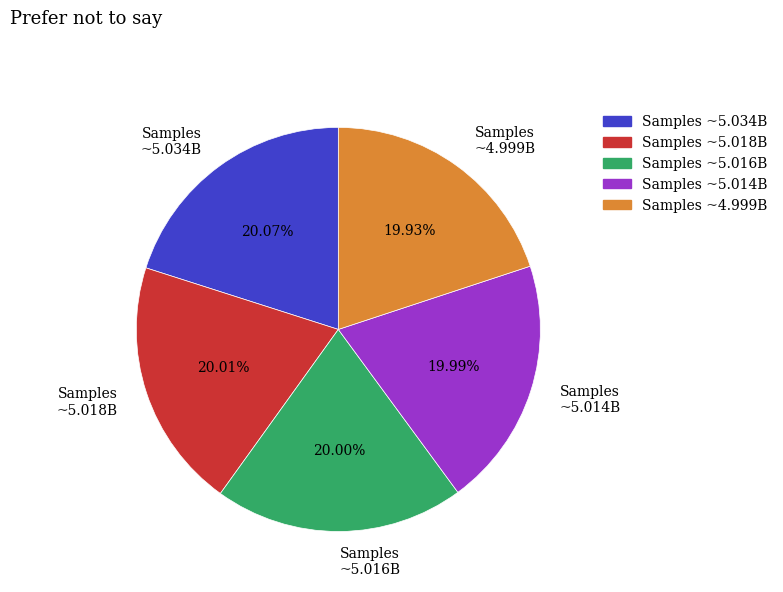

Is there a majority slice in this chart?

No